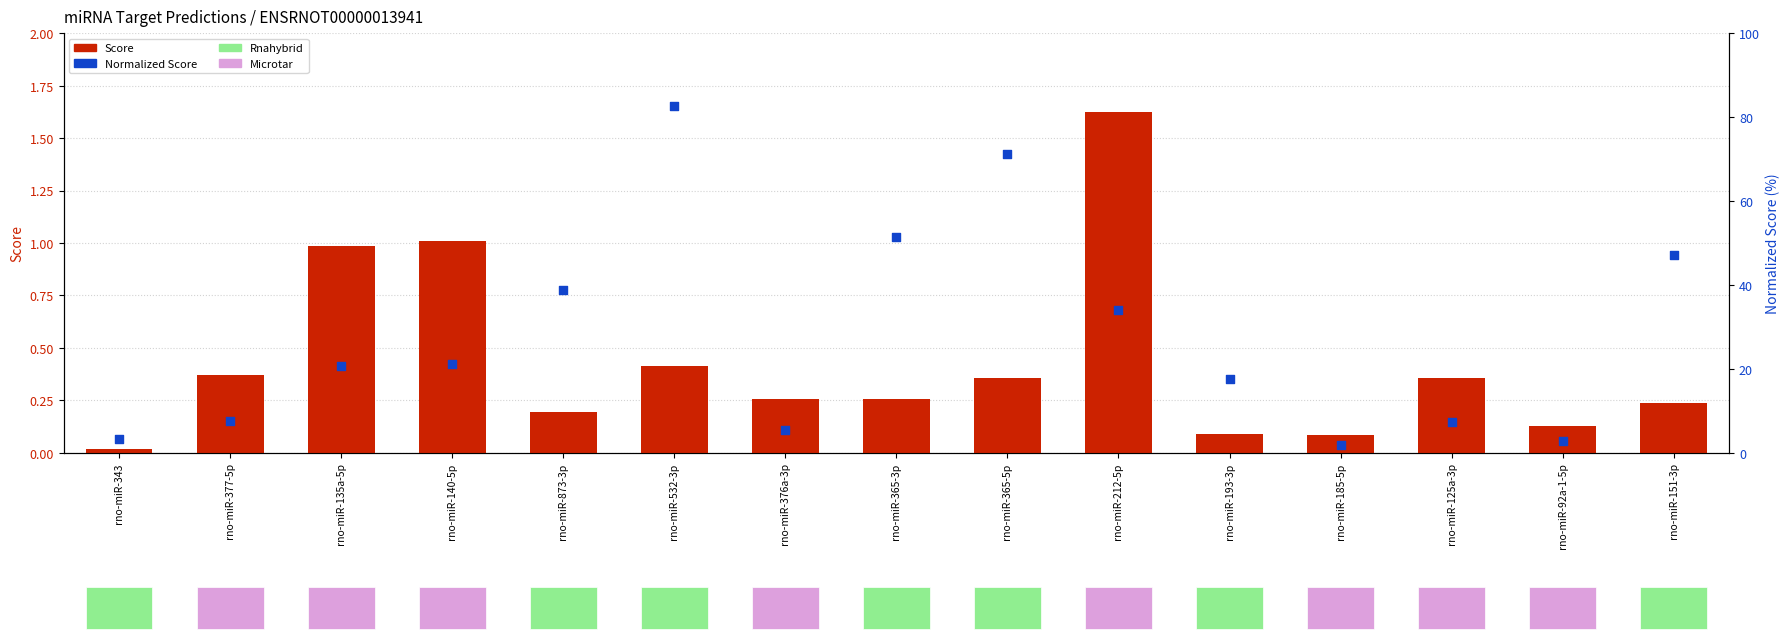

At how many categories does at least one series exceed 69?

2